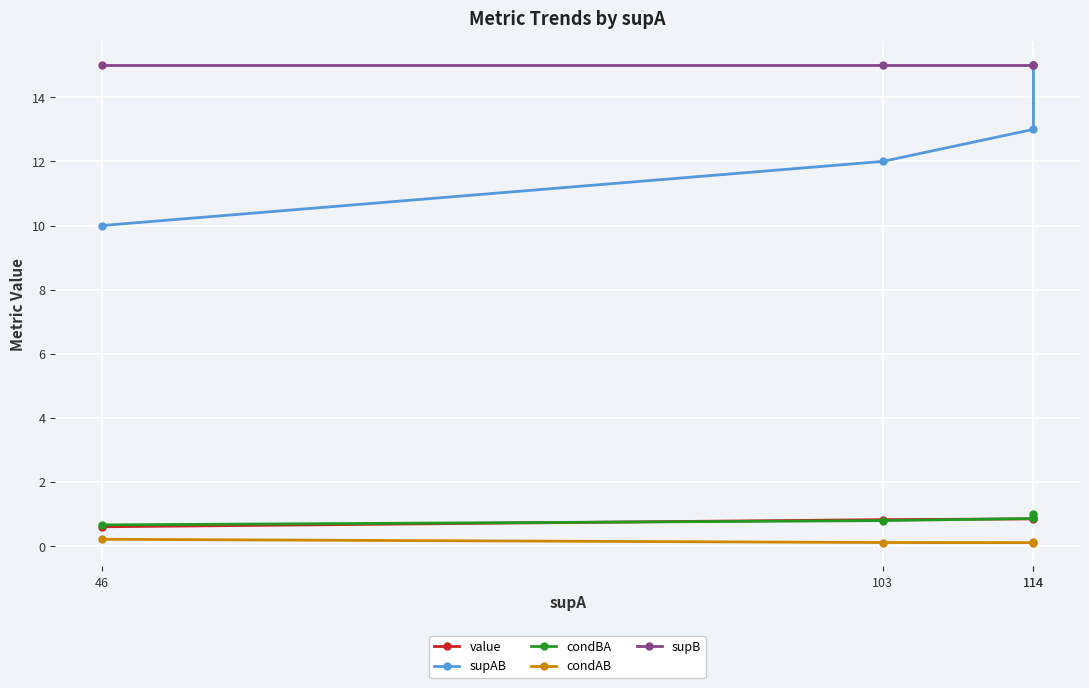

How many data points in supAB are less than 13?

2